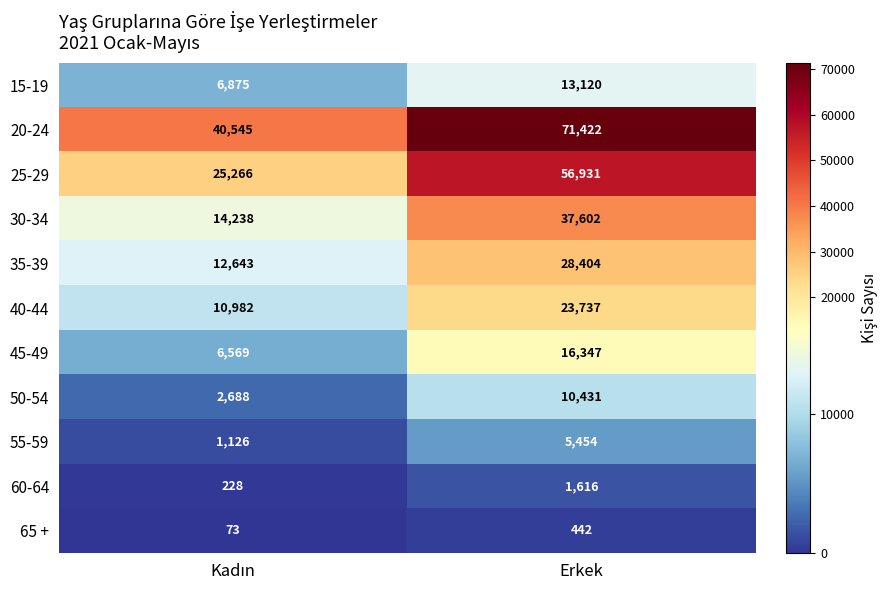

The 65 + series shows 738 at Erkek. True or false?

False